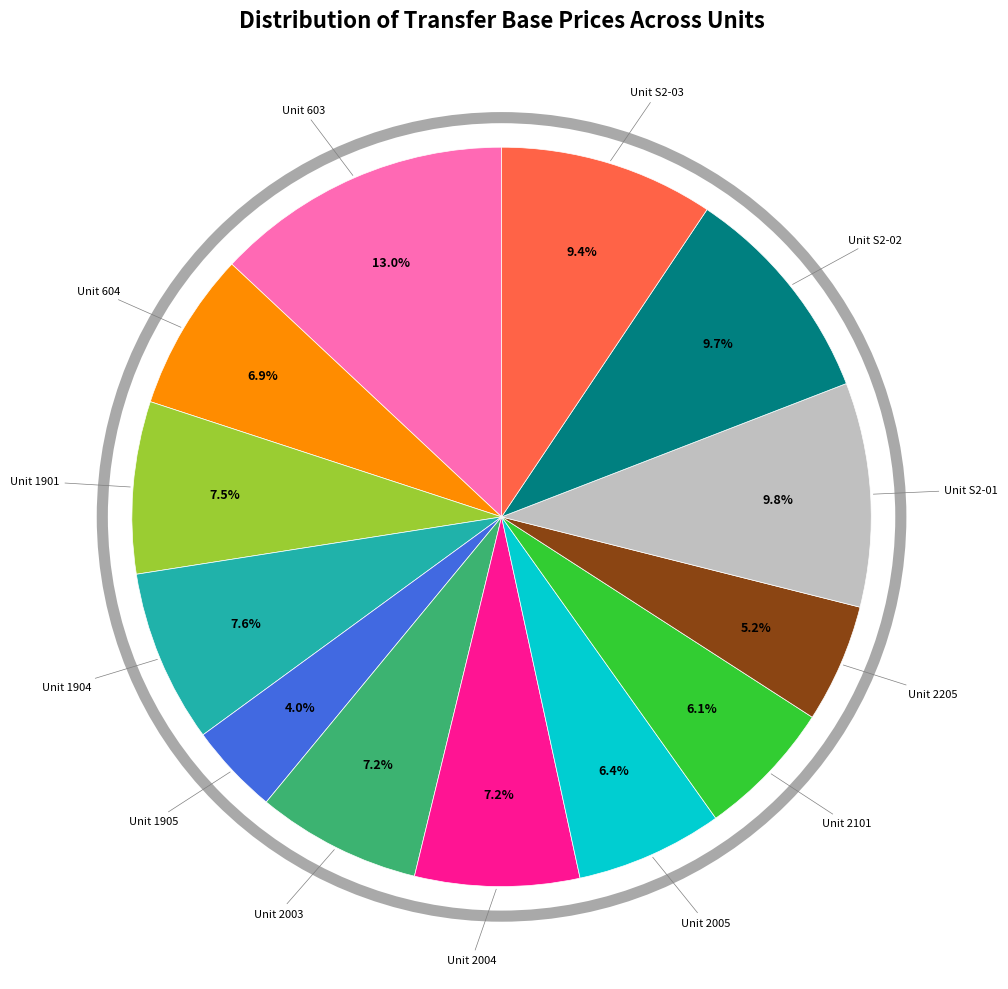

What is the largest slice in the pie chart?

Unit 603